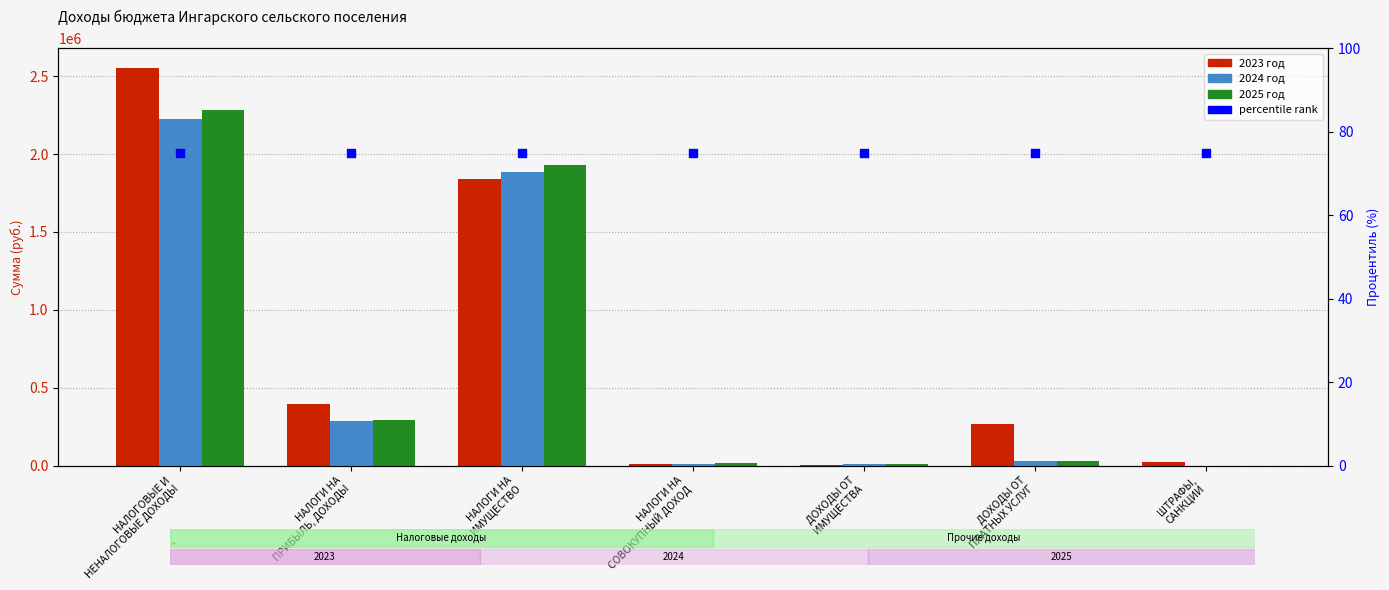

What is the total value across all series at НАЛОГИ НА
СОВОКУПНЫЙ ДОХОД?

33075.0